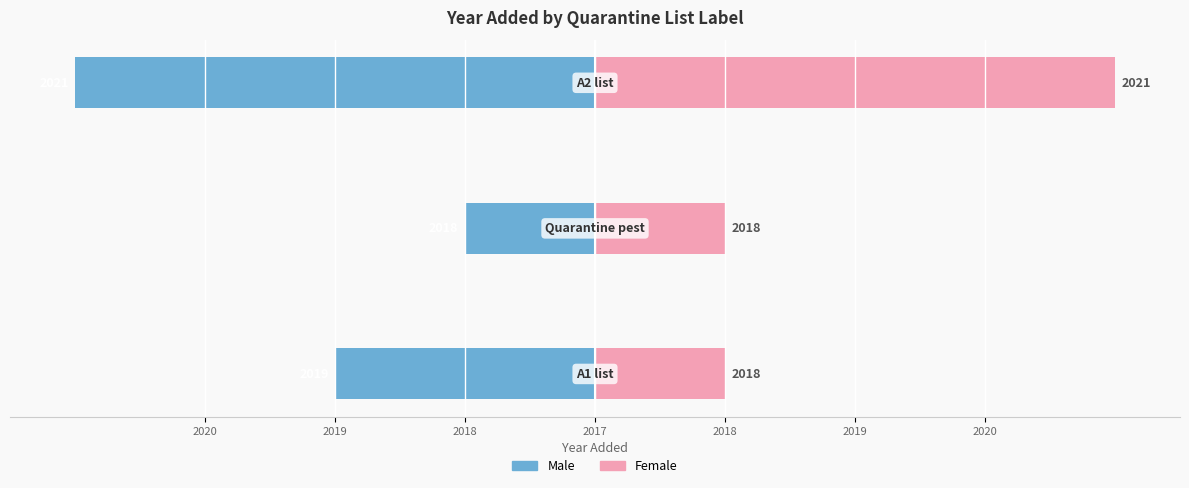

Which series has the widest spread of values?

Male